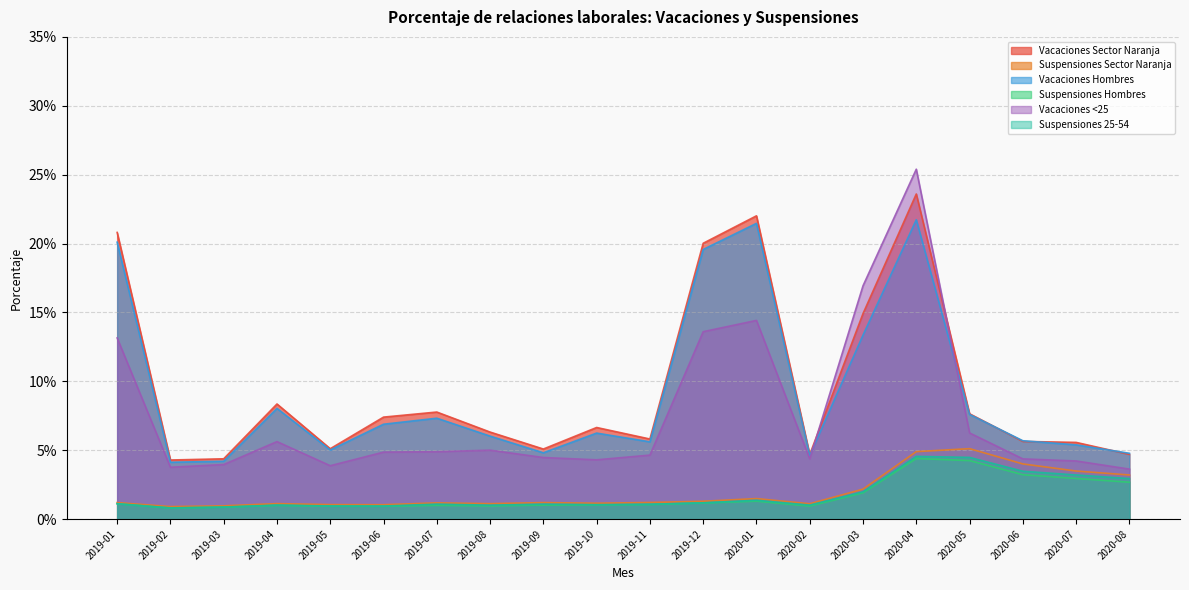

At which category is the sum across all series the highest?

2020-04